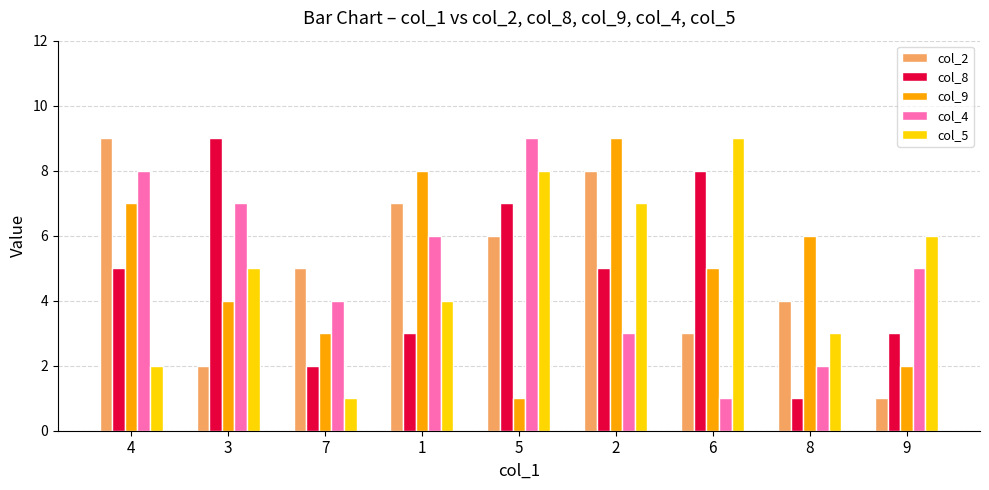

Rank the series at 2 from highest to lowest value.

col_9, col_2, col_5, col_8, col_4